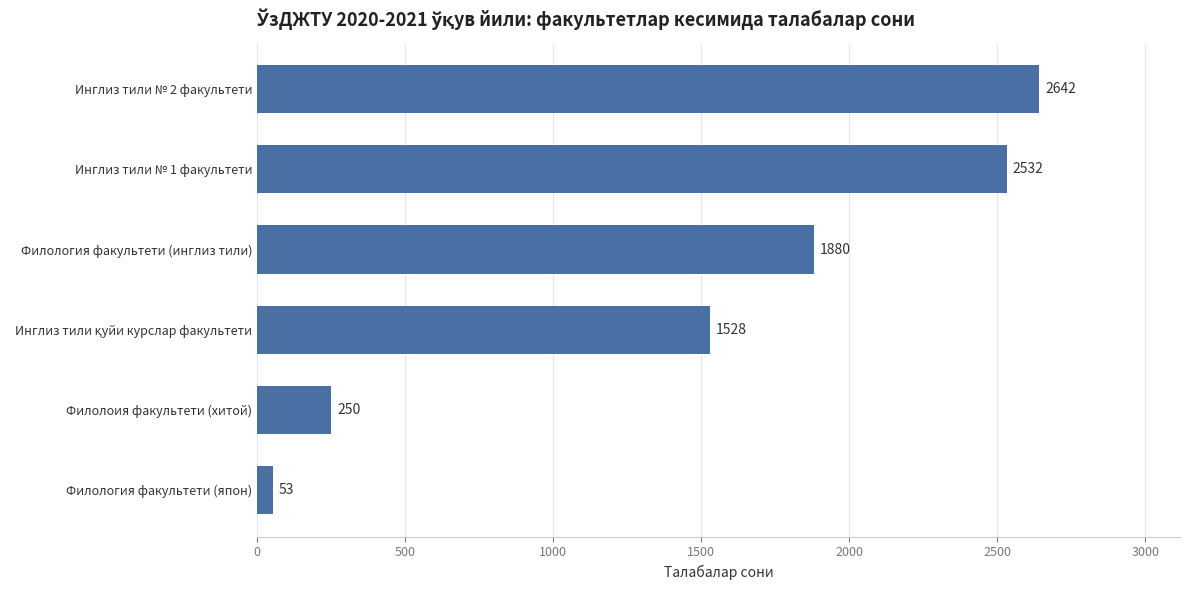

What is the difference between the values at Филология факультети (инглиз тили) and Инглиз тили № 2 факультети?

762